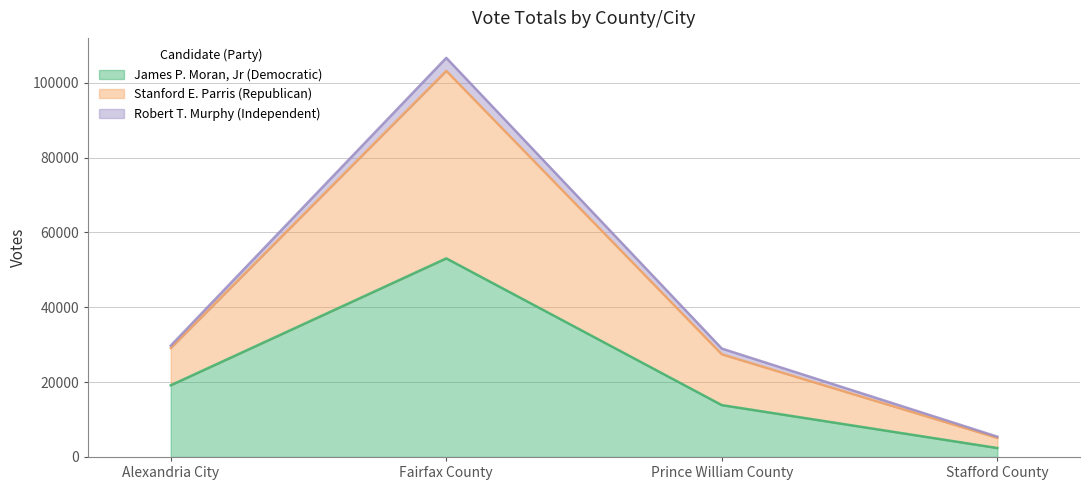

The value of James P. Moran, Jr (Democratic) at Prince William County is 22857. True or false?

False